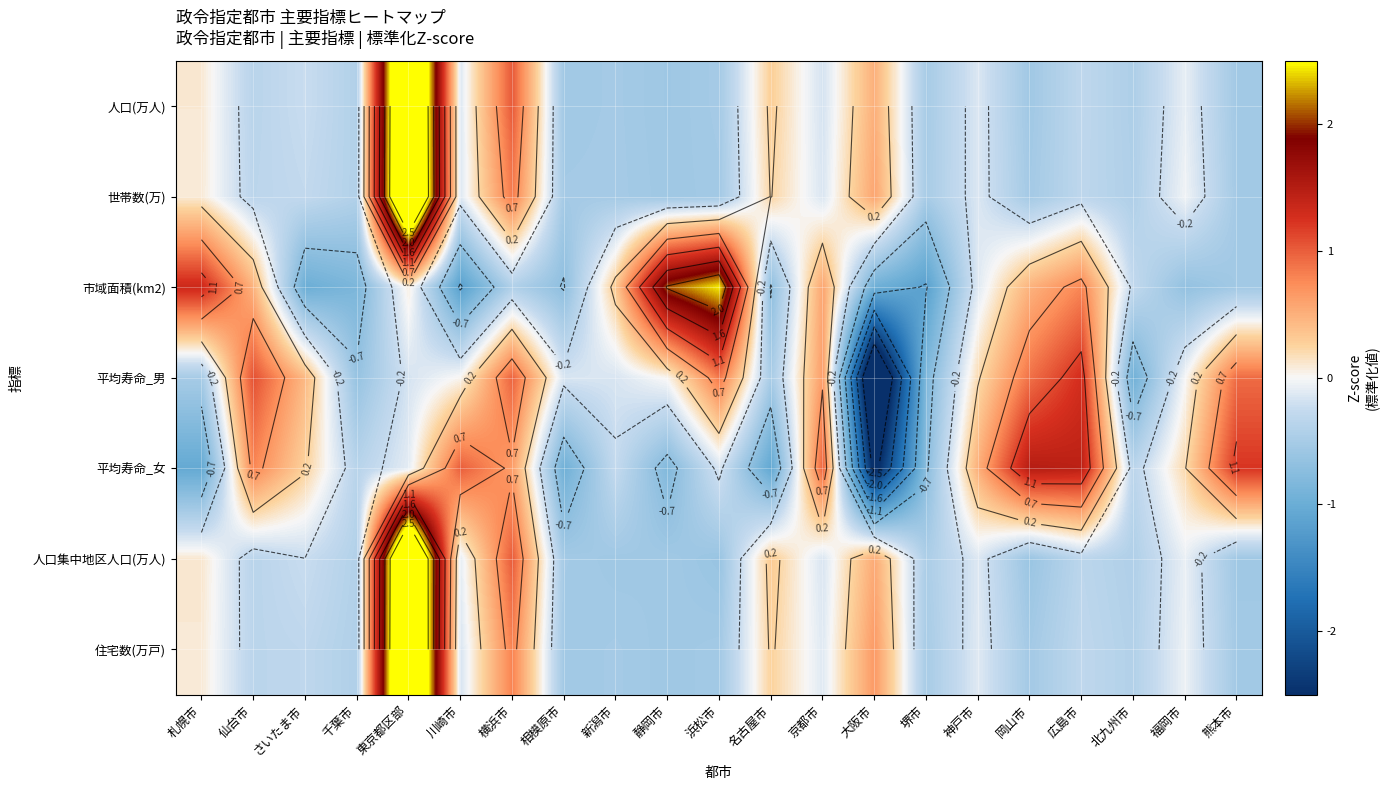

What is the total value across all series at 札幌市?

0.2